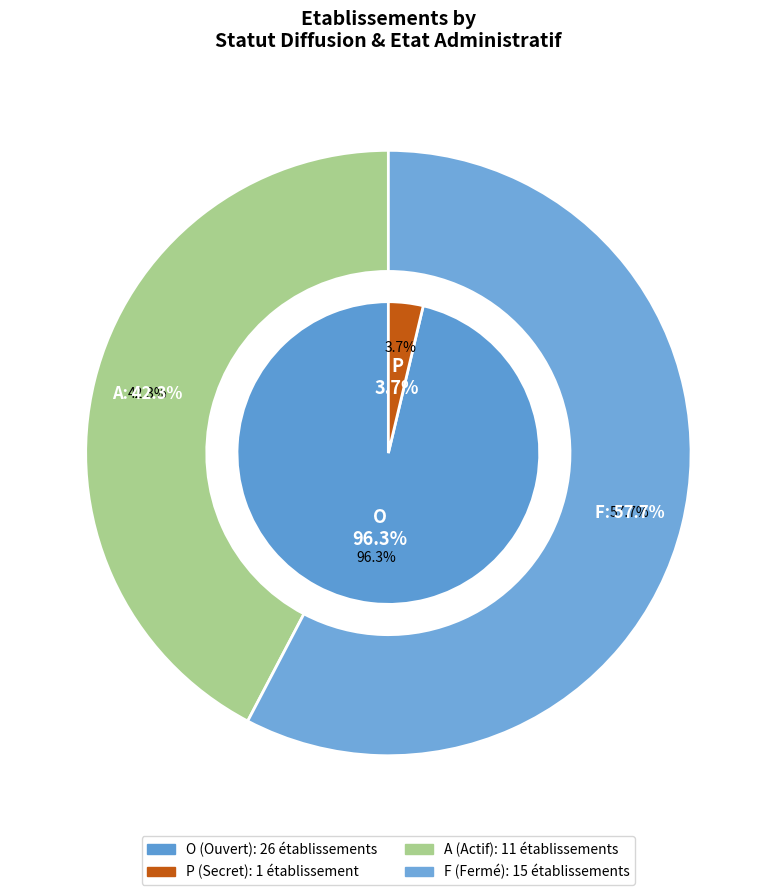

Combined, what portion of the pie is O and P?

100.0%